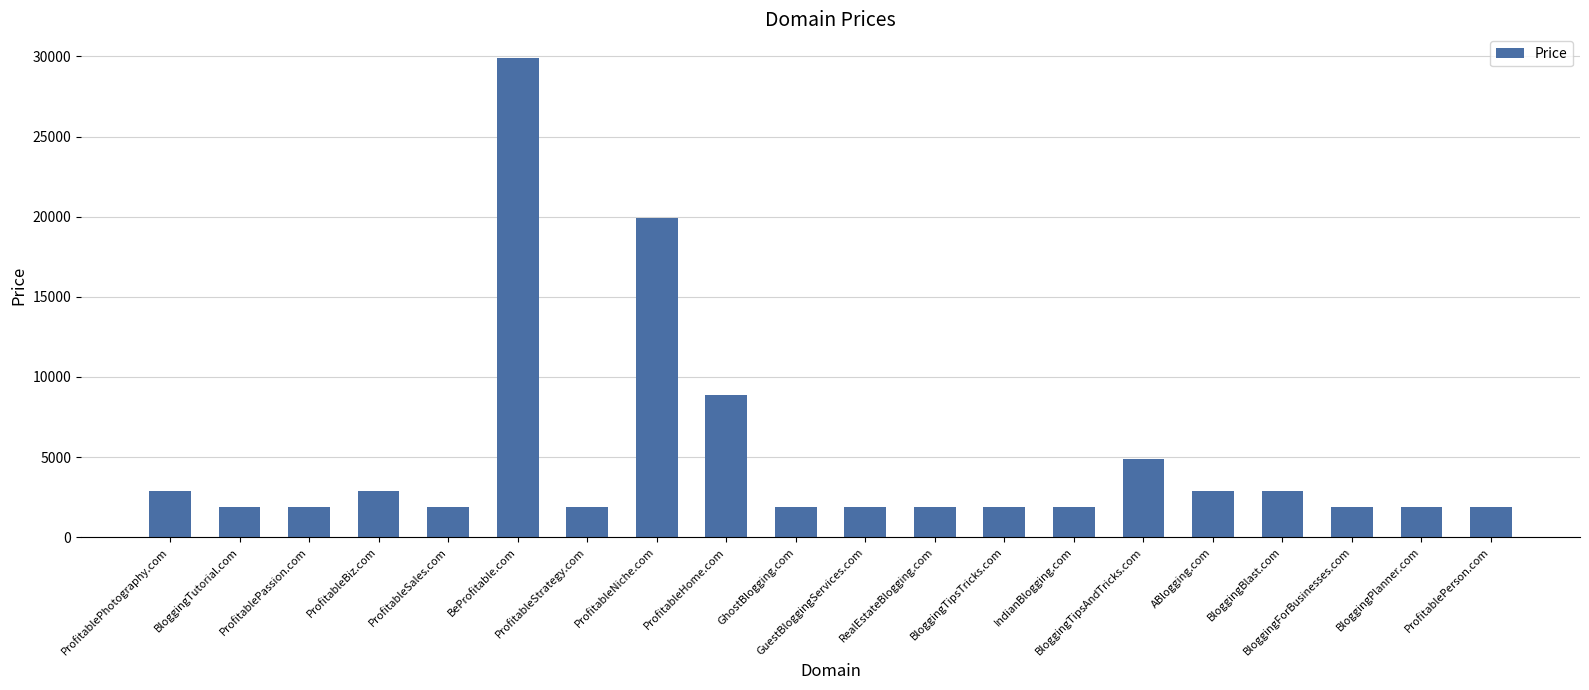

What is the maximum value shown in the chart?

29888